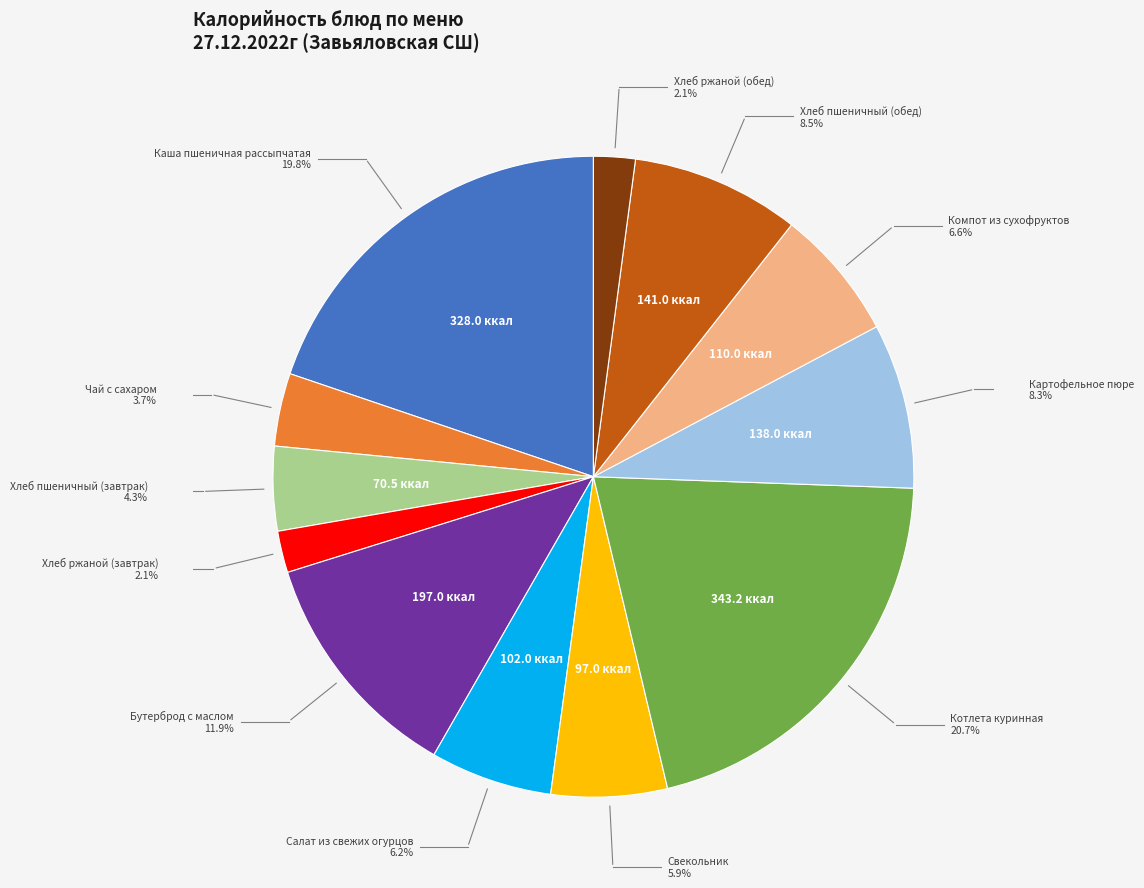

Which has a higher value, Бутерброд с маслом or Хлеб ржаной (завтрак)?

Бутерброд с маслом